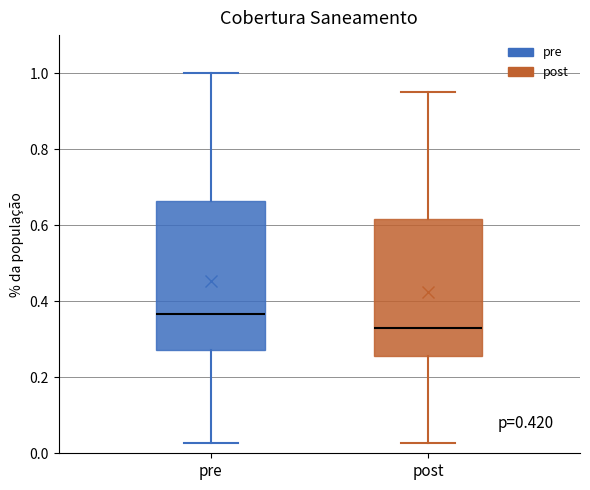

Where does the median line of the box for pre sit on the y-axis? The values are not printed on the chart, so give them approximately, as read against the axis.

0.36